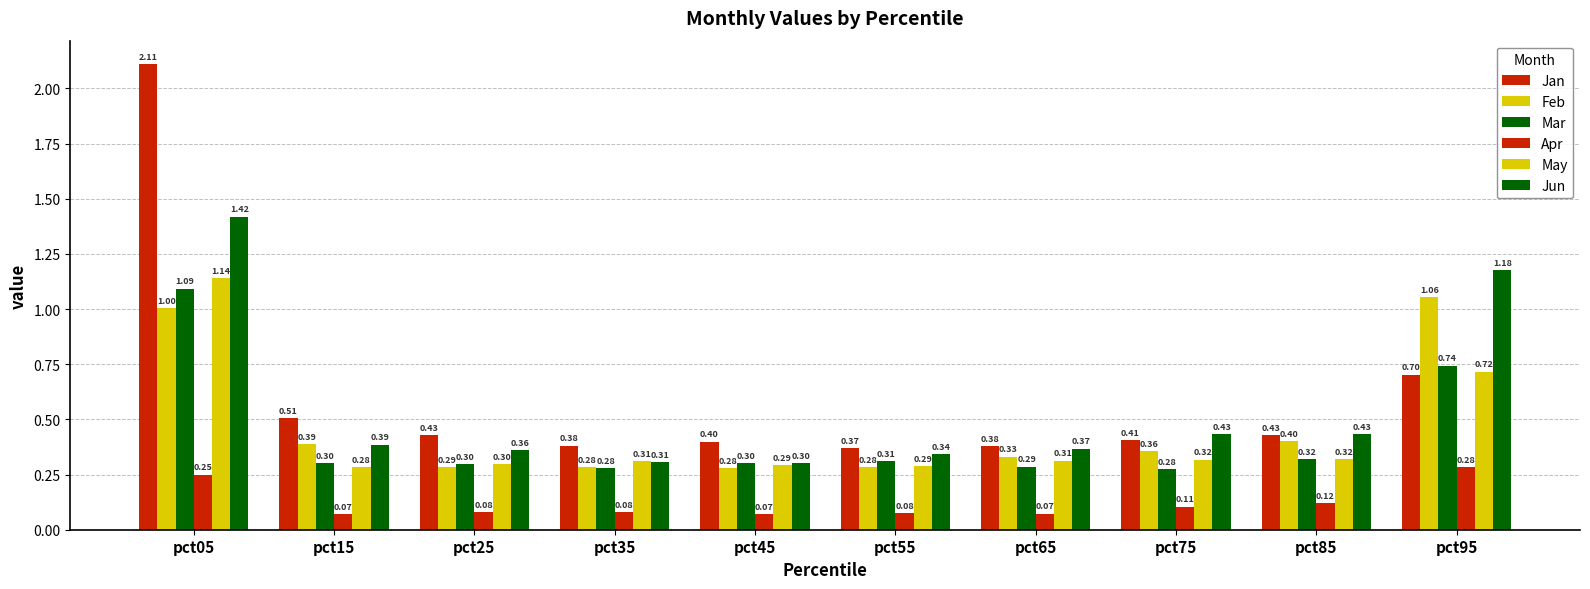

Count the number of data series in this chart.

6